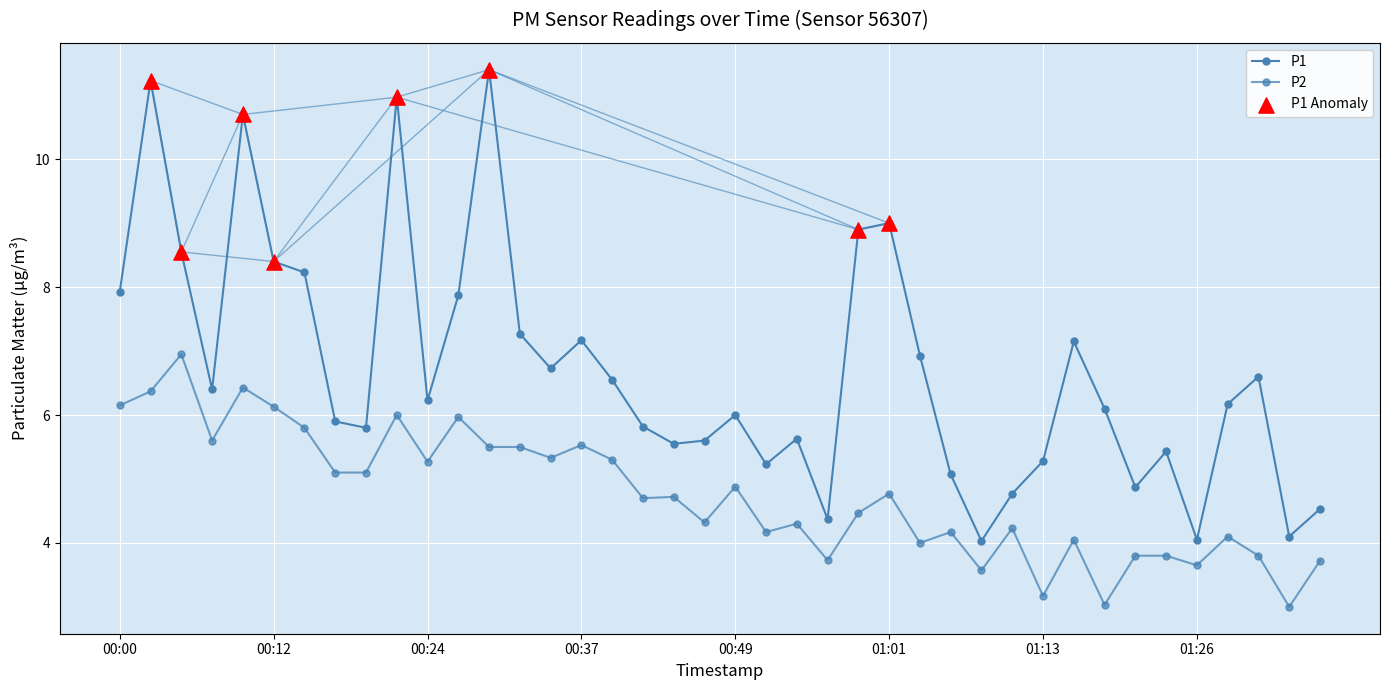

At which category is the sum across all series the highest?

00:02